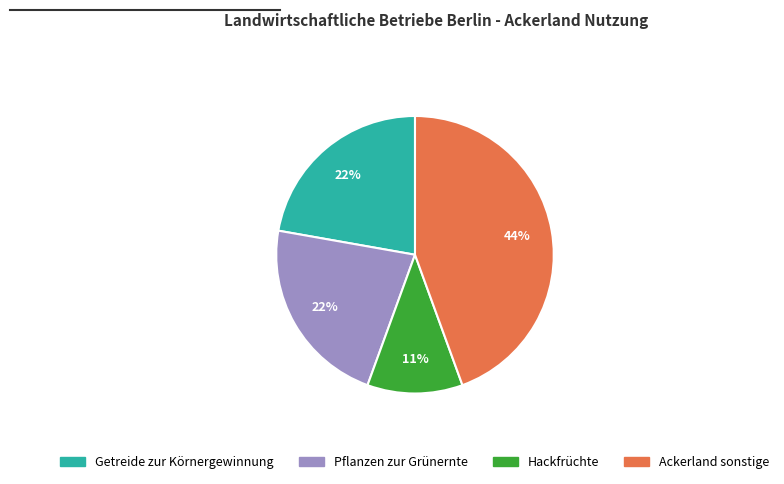

Is there any slice that represents more than half of the pie?

No